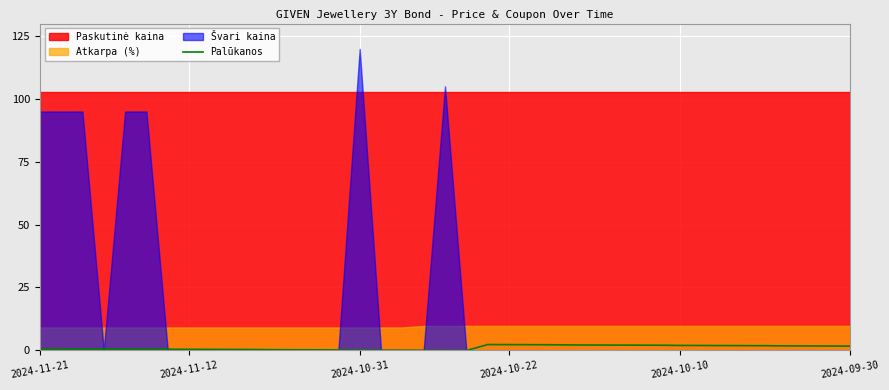

The Palūkanos series shows 1.9 at 2024-10-10. True or false?

True